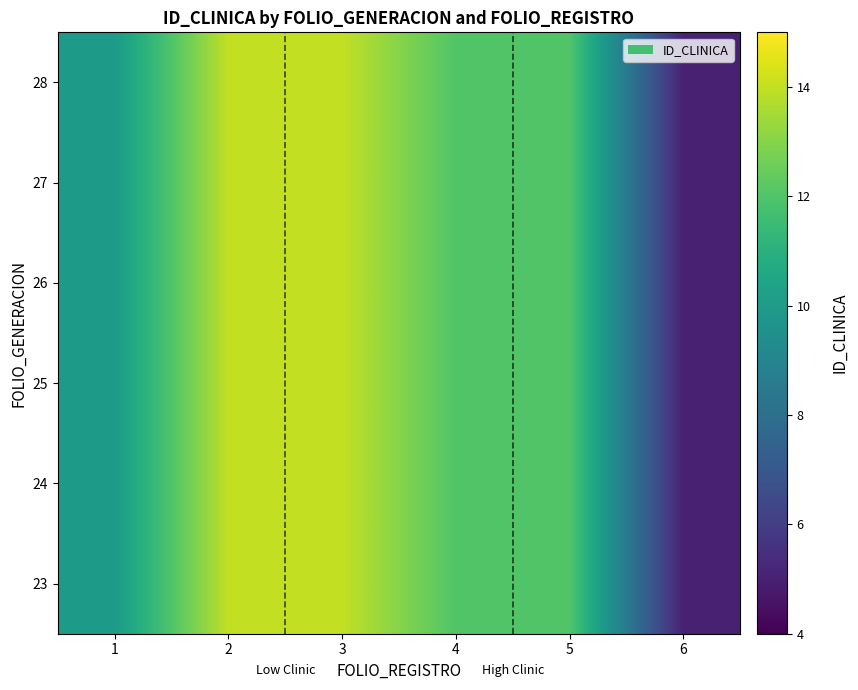

Reading left to right, extract all data points from this chart.

23: 1=10	2=14	3=14	4=12	5=12	6=5
24: 1=10	2=14	3=14	4=12	5=12	6=5
25: 1=10	2=14	3=14	4=12	5=12	6=5
26: 1=10	2=14	3=14	4=12	5=12	6=5
27: 1=10	2=14	3=14	4=12	5=12	6=5
28: 1=10	2=14	3=14	4=12	5=12	6=5